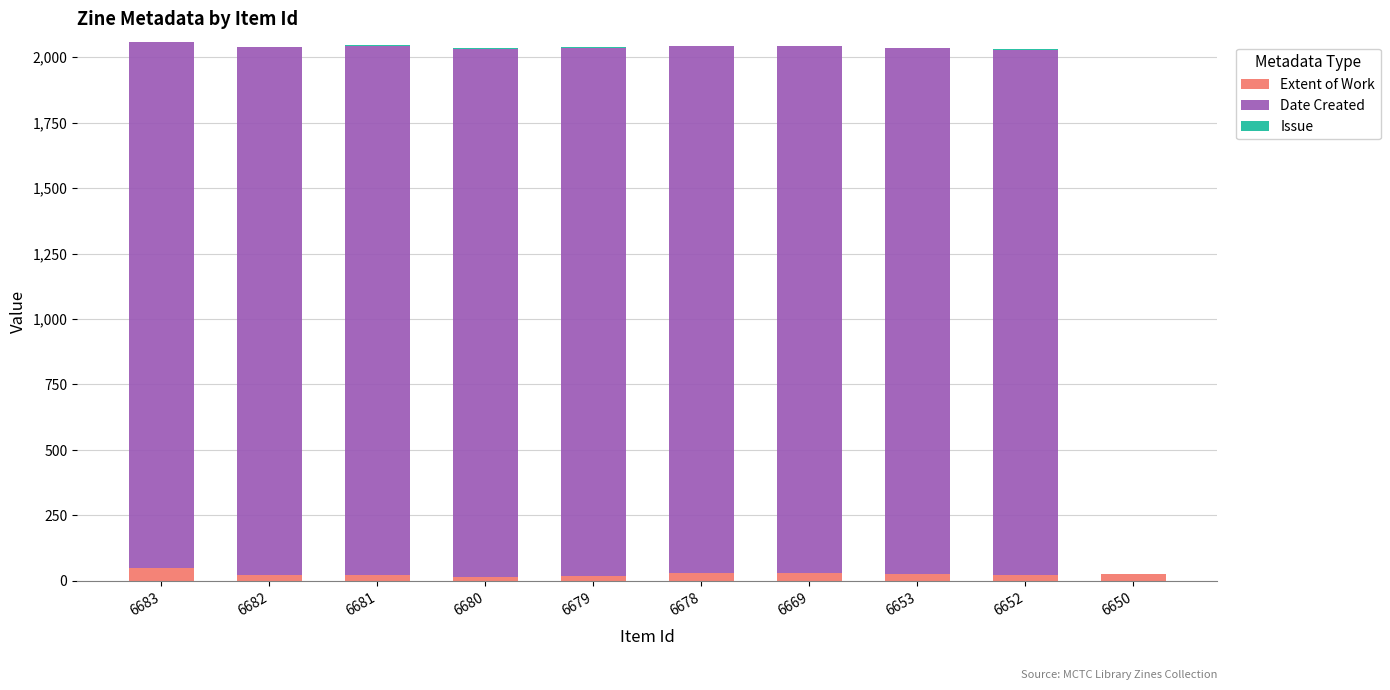

The Extent of Work series shows 48 at 6683. True or false?

True